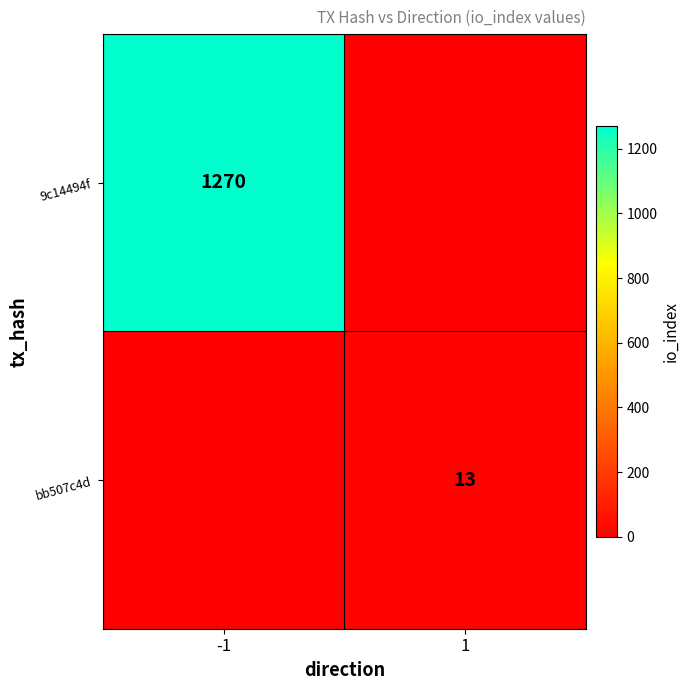

The 9c14494f series shows 1270 at -1. True or false?

True